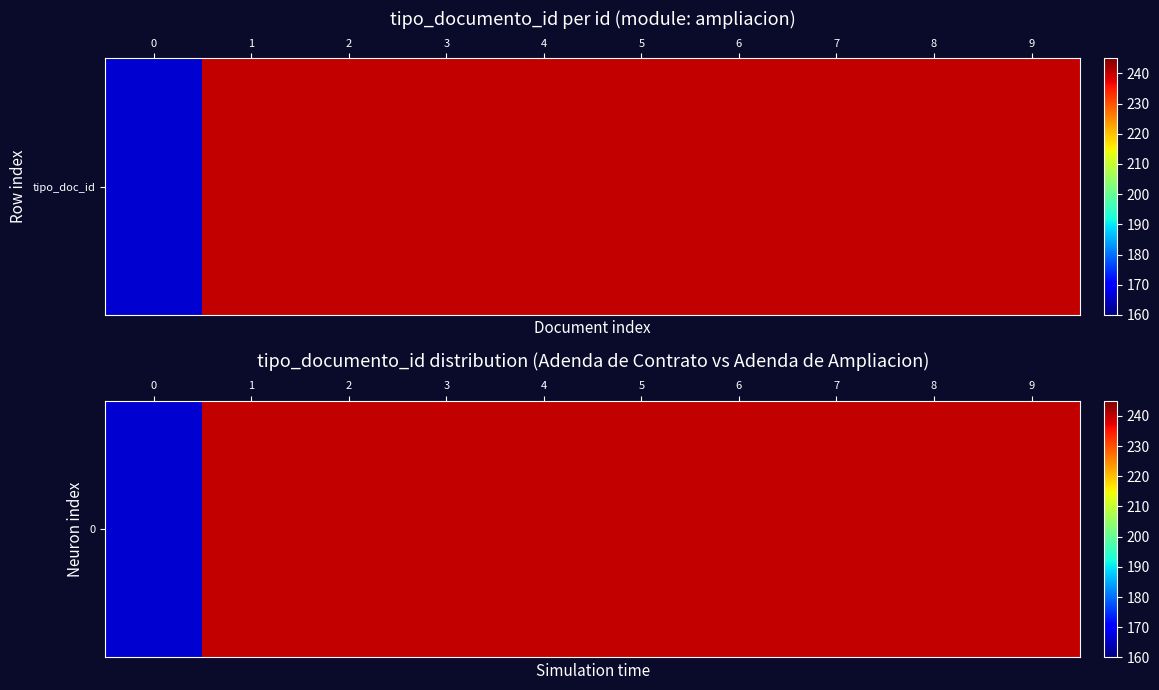

What is the change in value from 0 to 7?

+74